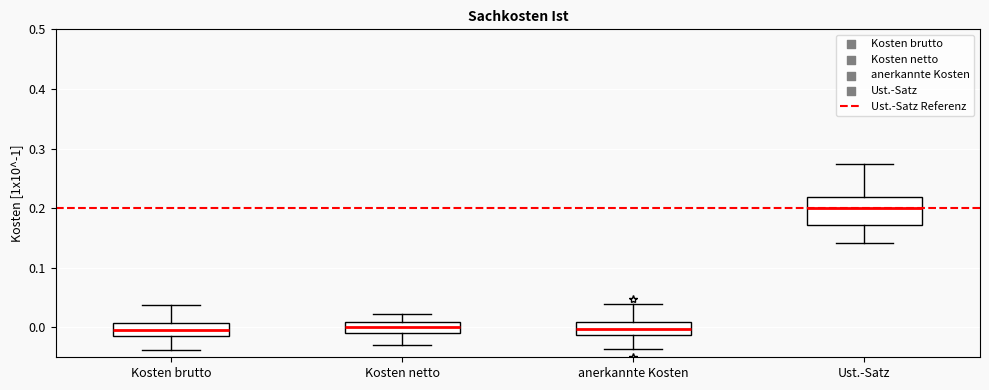

Reading left to right, transcribe this box plot: for each box, give where its median line is, the range the box spans, and where its two whiskers end, as read against the y-axis. The values are not printed on the chart, so give them approximately, as read against the axis.

Kosten brutto: median 0.00, box -0.01 to 0.01, whiskers -0.04 to 0.04
Kosten netto: median 0.00, box -0.01 to 0.01, whiskers -0.03 to 0.02
anerkannte Kosten: median 0.00, box -0.01 to 0.01, whiskers -0.04 to 0.04
Ust.-Satz: median 0.20, box 0.17 to 0.22, whiskers 0.14 to 0.27